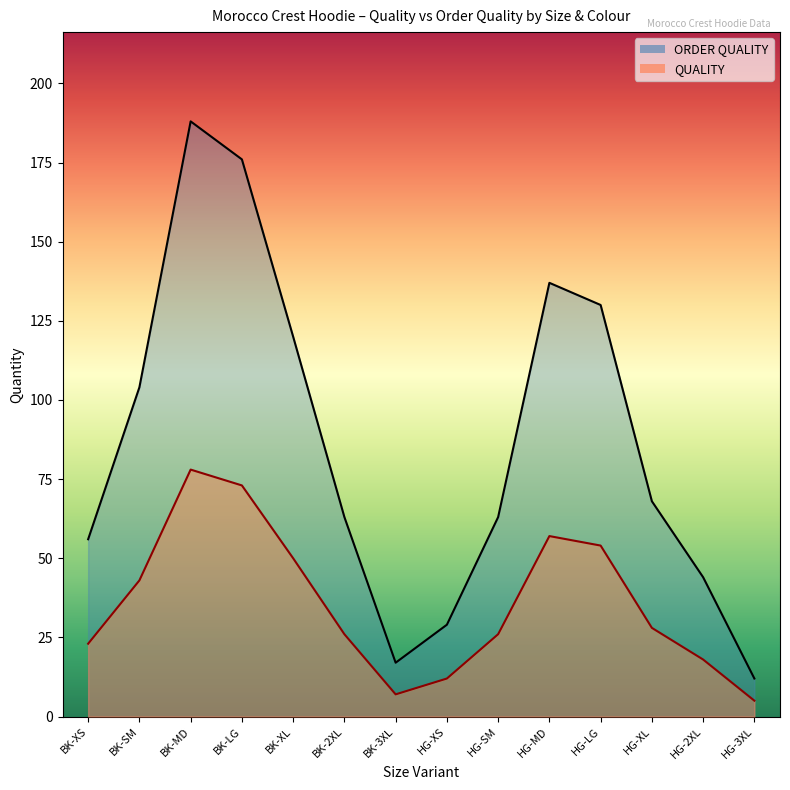

What is the difference between the highest and lowest values at BK-2XL?

37